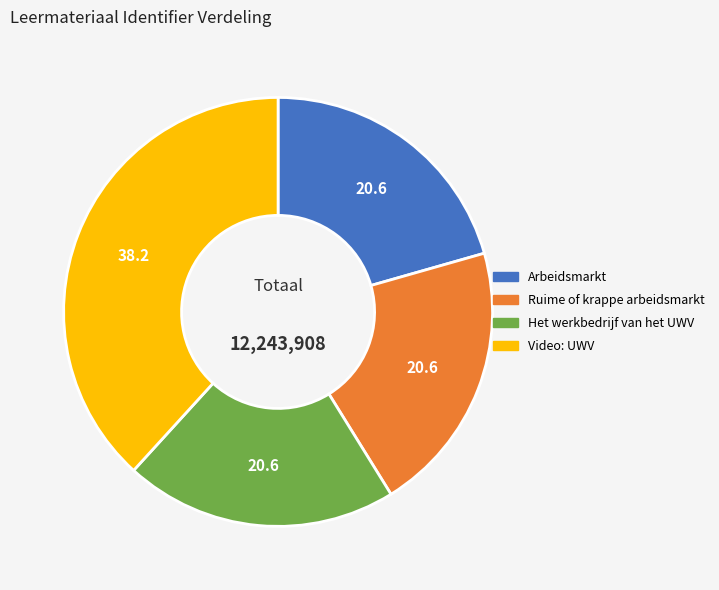

Is the sum of Ruime of krappe arbeidsmarkt and Het werkbedrijf van het UWV greater than half?

No